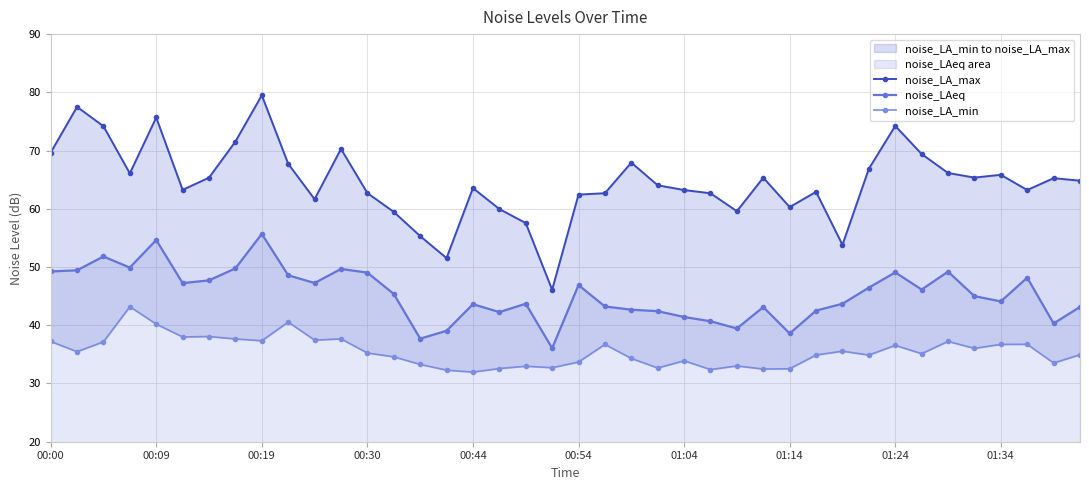

True or false: noise_LAeq has more than 0 interior local peaks.

True